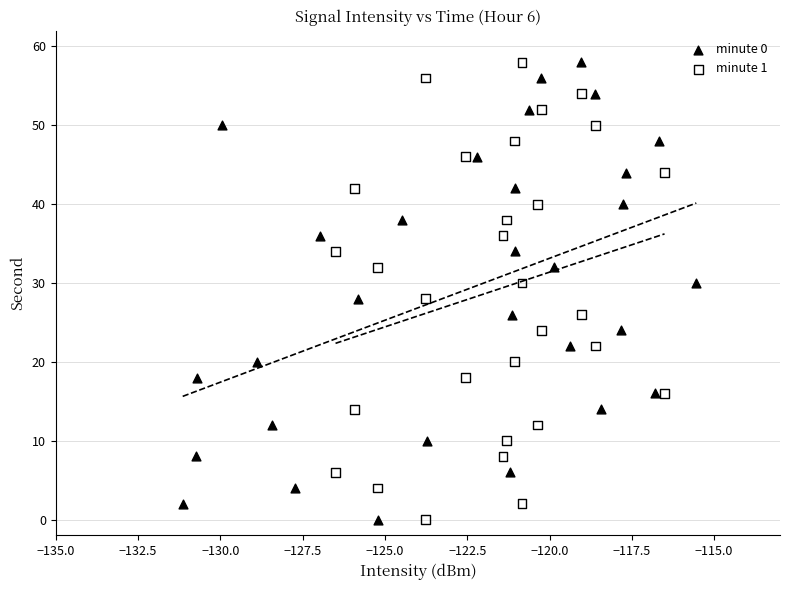

What are all the series names shown in the legend?

minute 0, minute 1